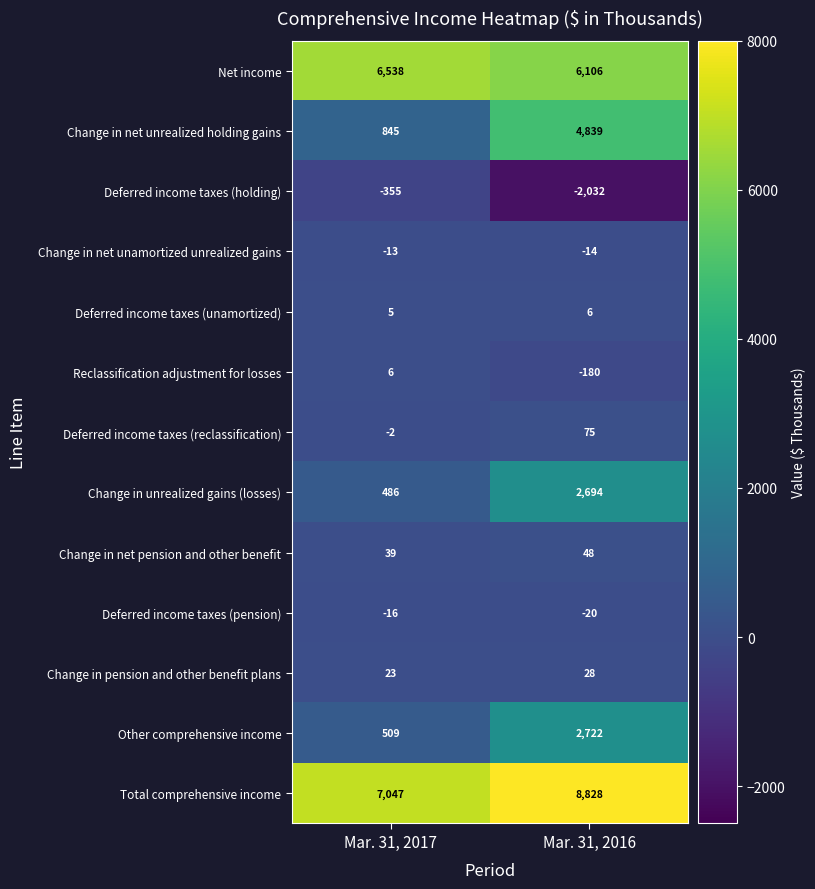

The value of Reclassification adjustment for losses at Mar. 31, 2016 is -180. True or false?

True